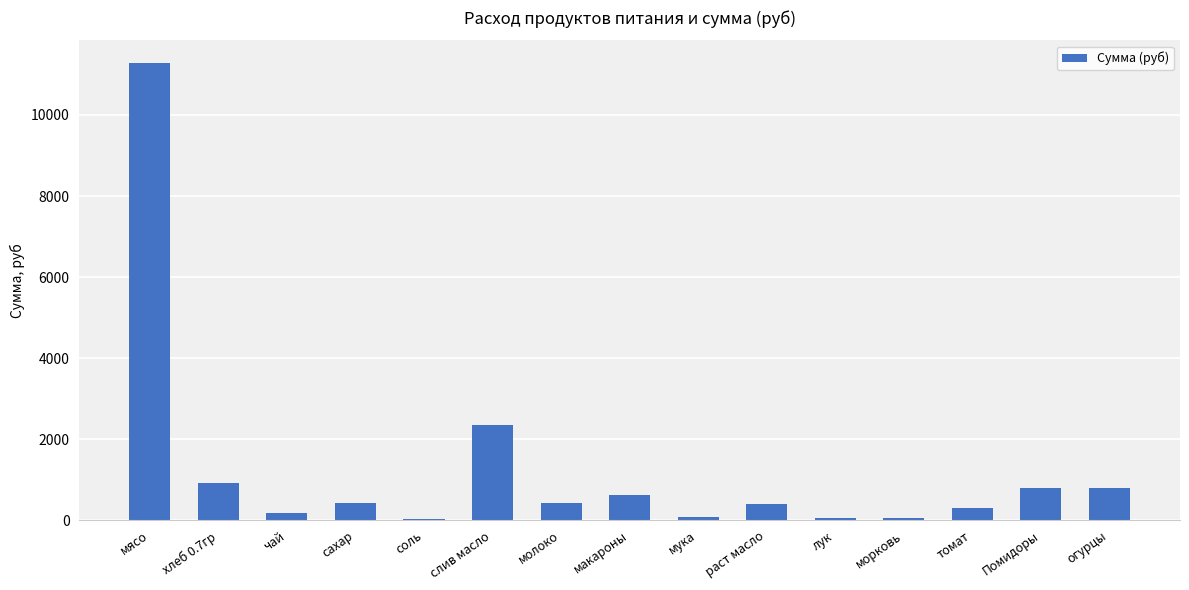

What is the greatest value displayed?

11277.0